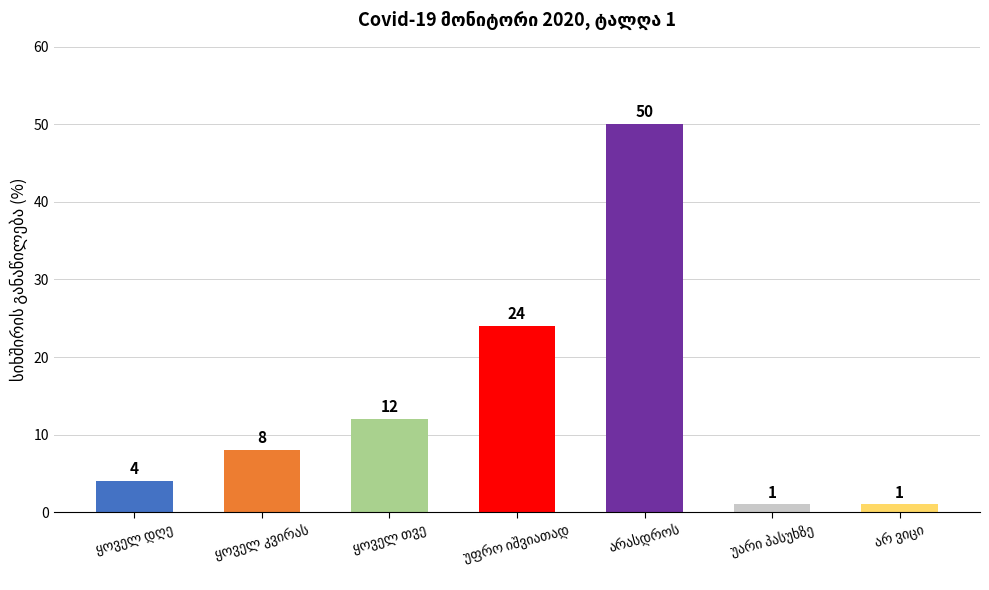

What is the maximum value shown in the chart?

50